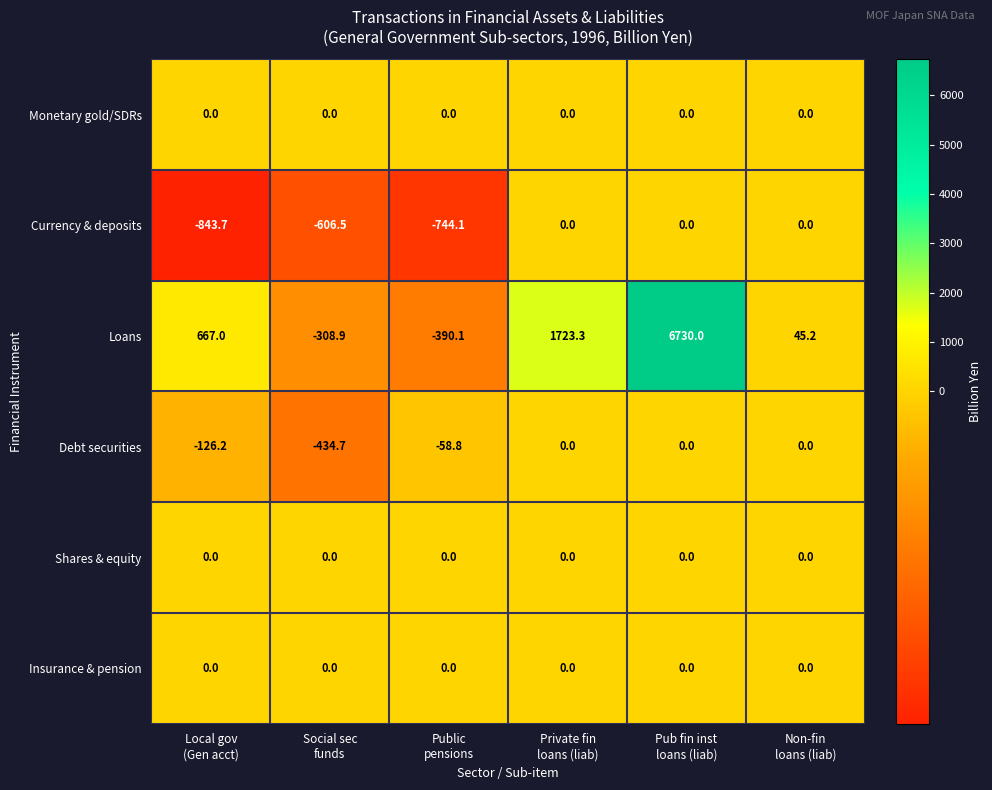

What is the difference between the second highest and minimum values in the Debt securities series?

434.7